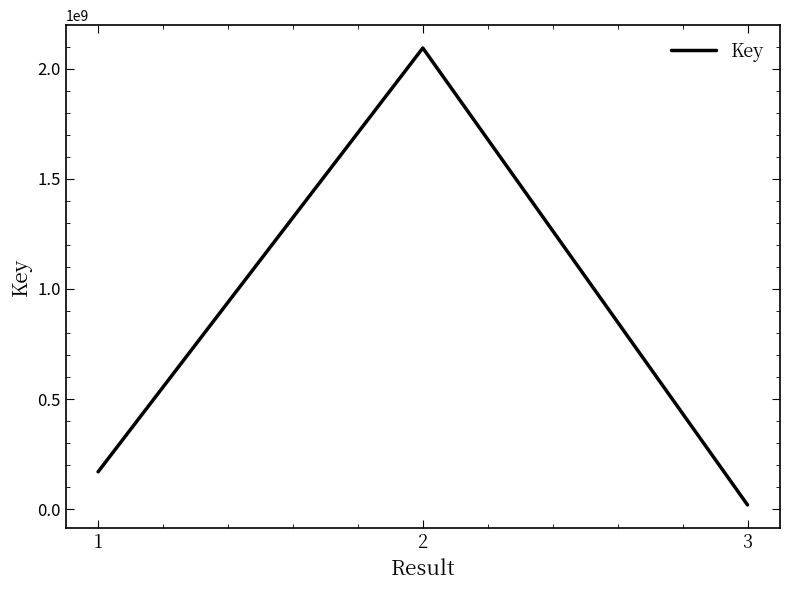

What is the average value?

761069303